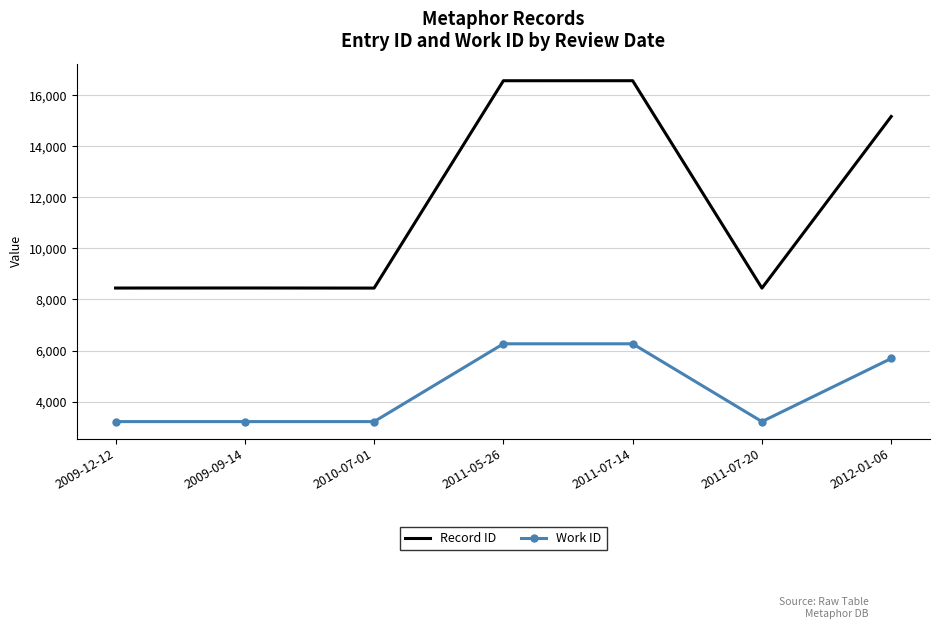

What is the highest value of the Record ID series?

16572